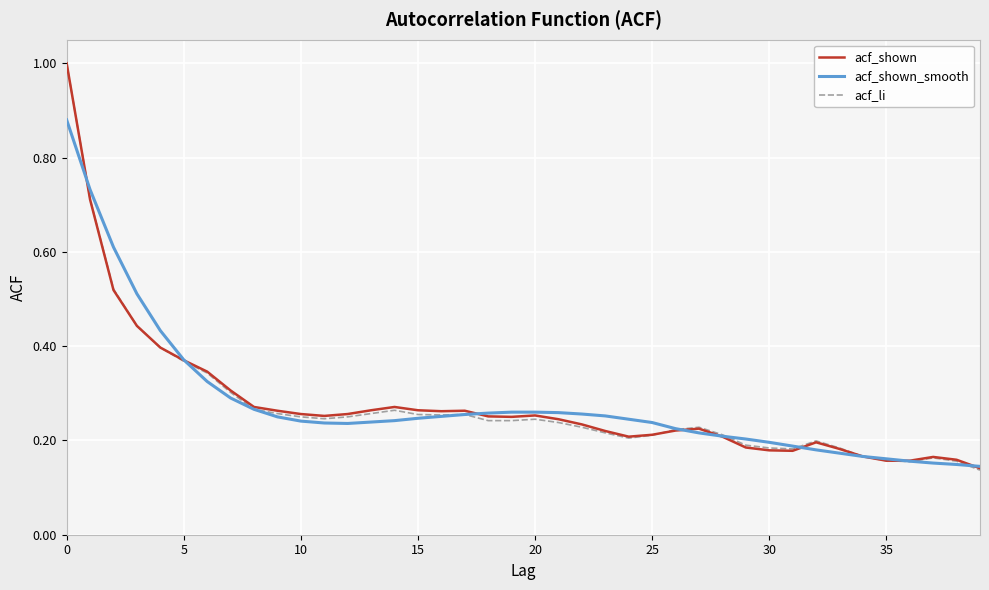

What is the greatest value displayed?

1.0